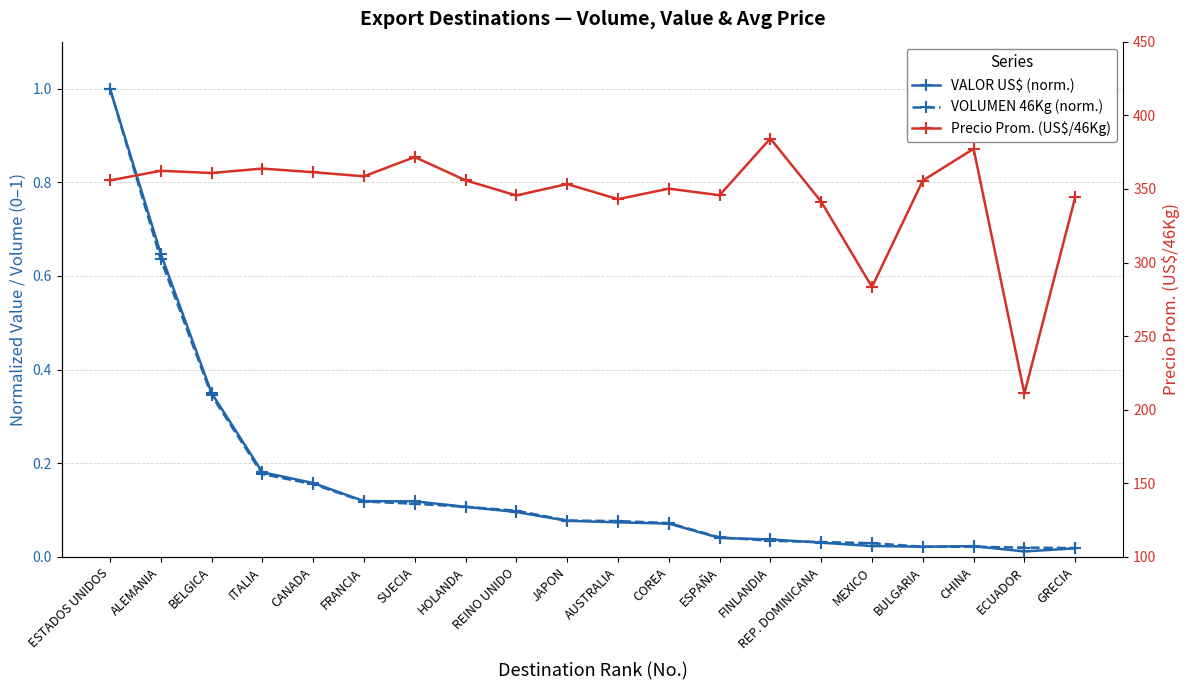

At which category does VALOR US$ (norm.) reach its first local peak?

CHINA